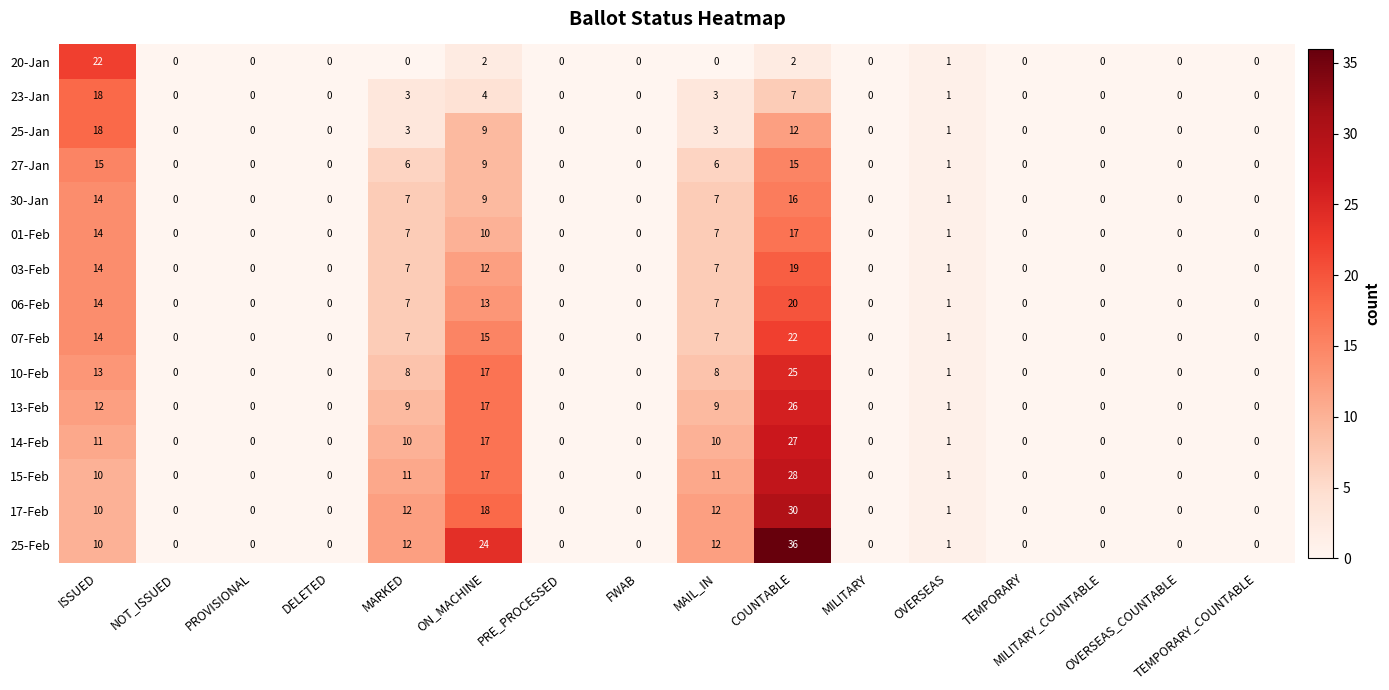

How many data points does each series have?

16